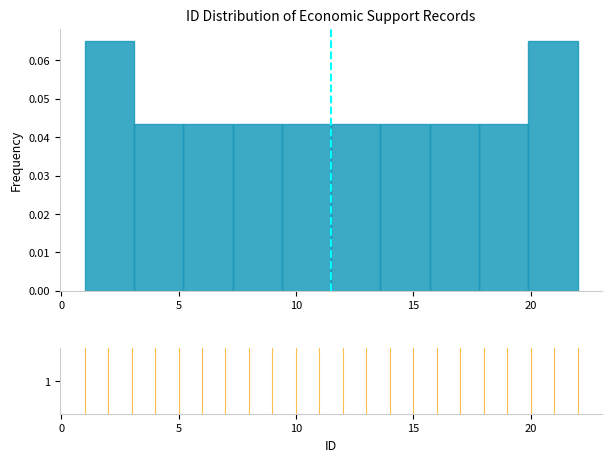

Reading left to right, list every bar in this chart as the range it spans on the x-axis followed by its height. Neither the bar edges nor the heights are printed on the chart, so give them approximately, as read against the axes.

1.0 to 3.1: 0.065
3.1 to 5.2: 0.043
5.2 to 7.3: 0.043
7.3 to 9.4: 0.043
9.4 to 11.5: 0.043
11.5 to 13.6: 0.043
13.6 to 15.7: 0.043
15.7 to 17.8: 0.043
17.8 to 19.9: 0.043
19.9 to 22.0: 0.065